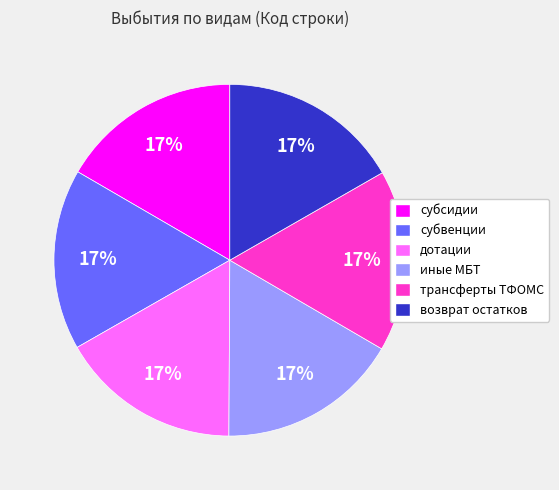

To the nearest percent, what portion does субвенции represent?

17%